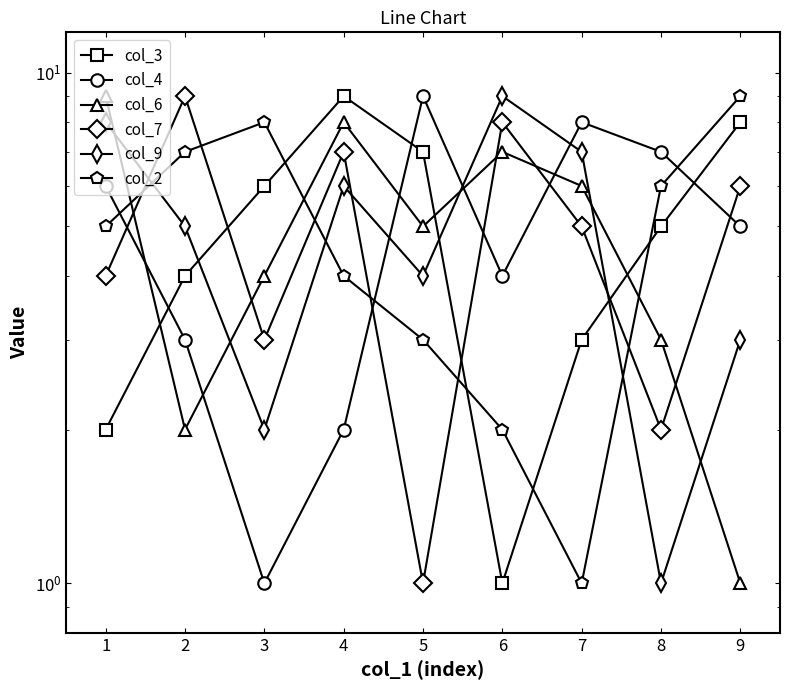

Reading left to right, list all the values displayed in this chart.

col_3: 1=2	2=4	3=6	4=9	5=7	6=1	7=3	8=5	9=8
col_4: 1=6	2=3	3=1	4=2	5=9	6=4	7=8	8=7	9=5
col_6: 1=9	2=2	3=4	4=8	5=5	6=7	7=6	8=3	9=1
col_7: 1=4	2=9	3=3	4=7	5=1	6=8	7=5	8=2	9=6
col_9: 1=8	2=5	3=2	4=6	5=4	6=9	7=7	8=1	9=3
col_2: 1=5	2=7	3=8	4=4	5=3	6=2	7=1	8=6	9=9